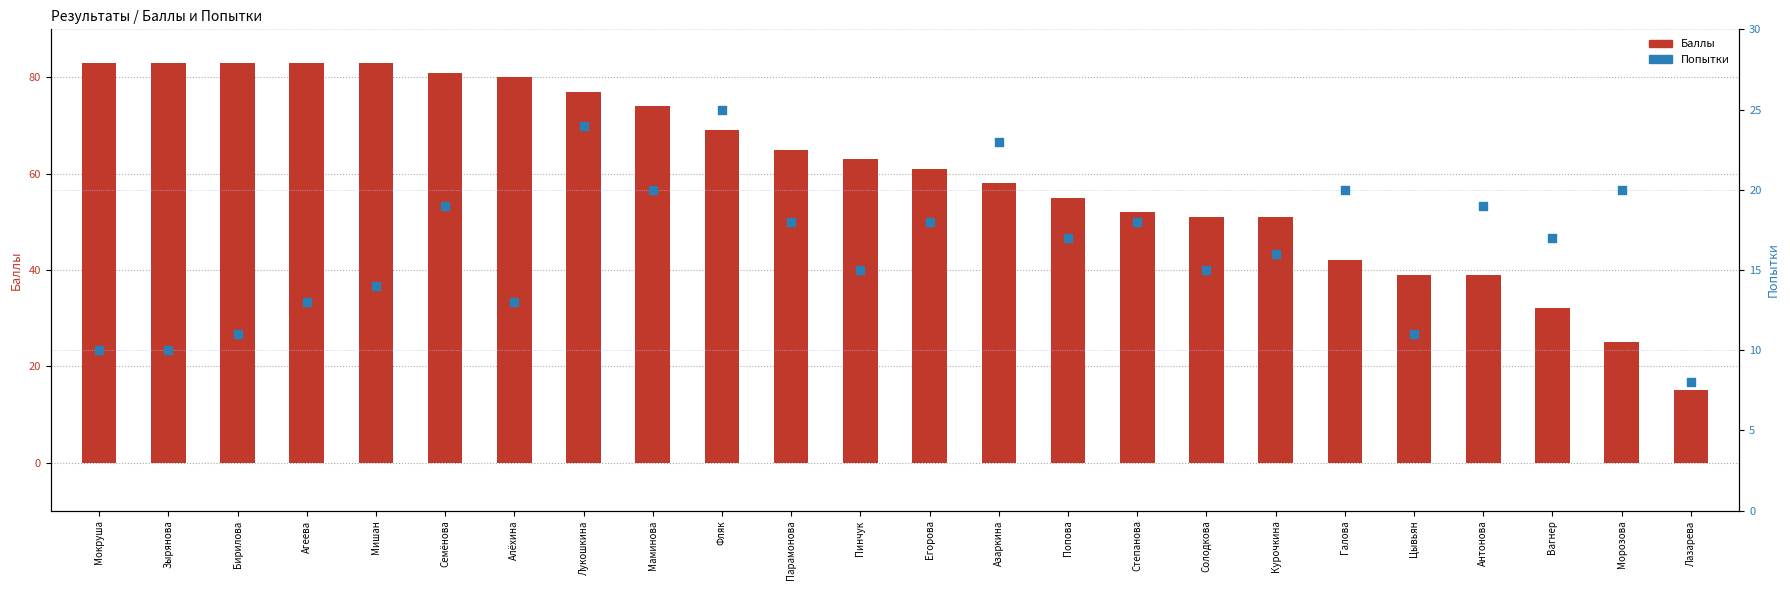

Which series reaches the minimum Y coordinate?

Попытки